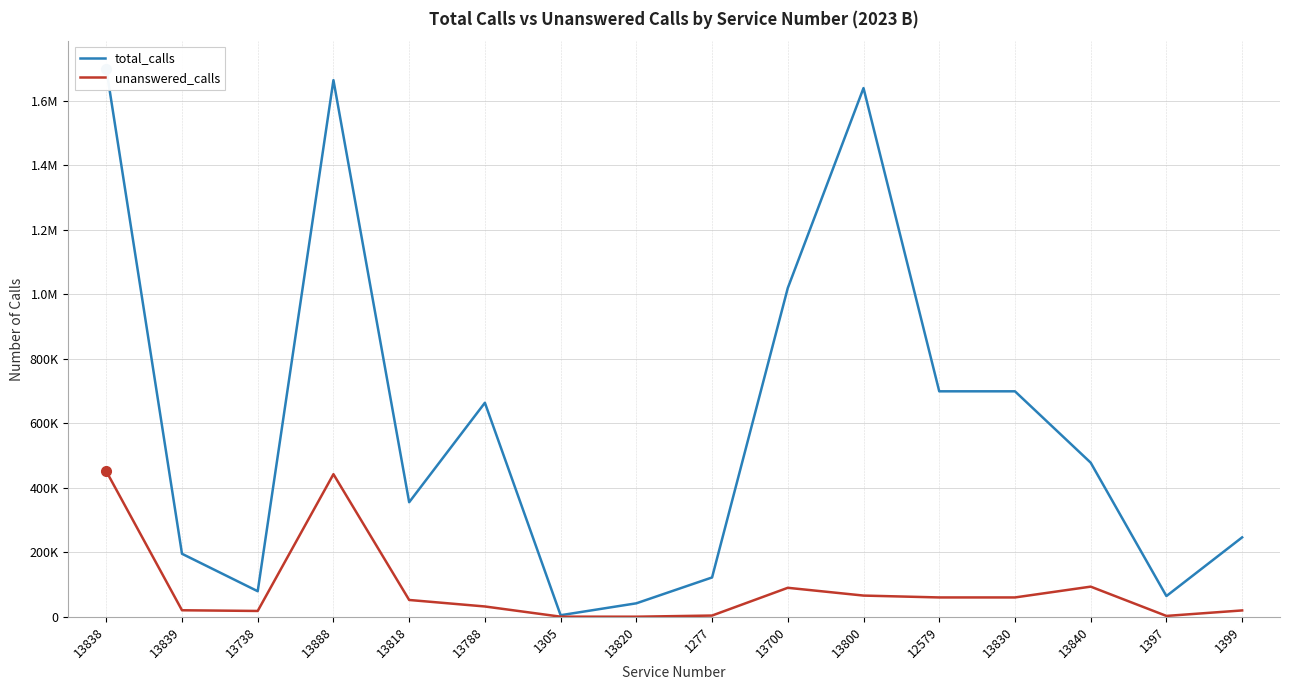

List the labels in order of total_calls value, largest first.

13838, 13888, 13800, 13700, 12579, 13830, 13788, 13840, 13818, 1399, 13839, 1277, 13738, 1397, 13820, 1305